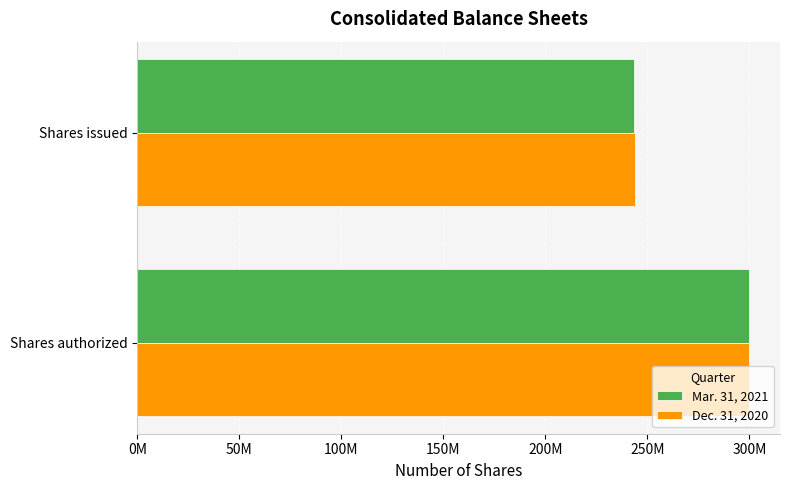

Which series has the largest range (max minus min)?

Mar. 31, 2021